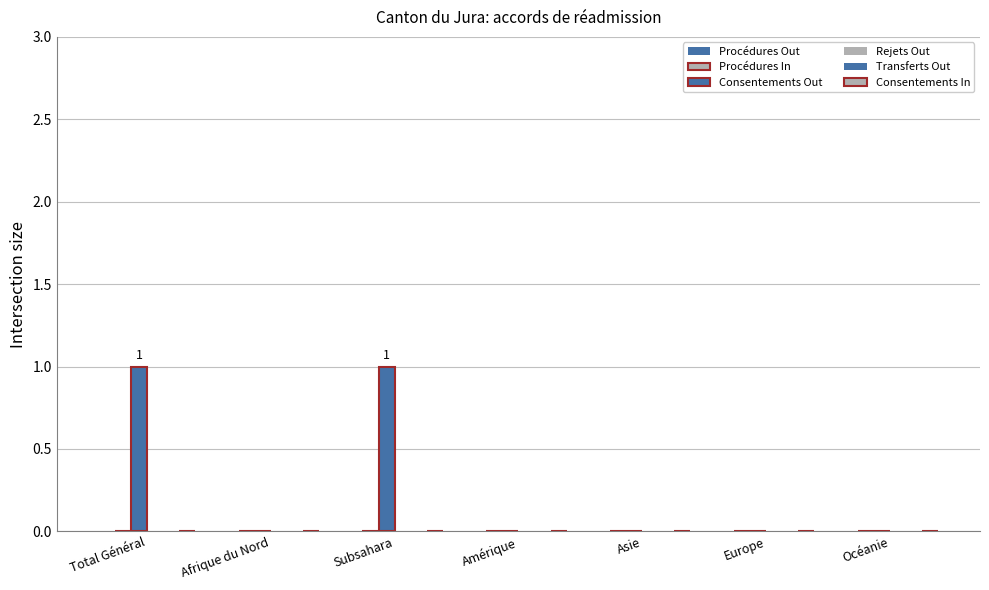

How many data points does each series have?

7